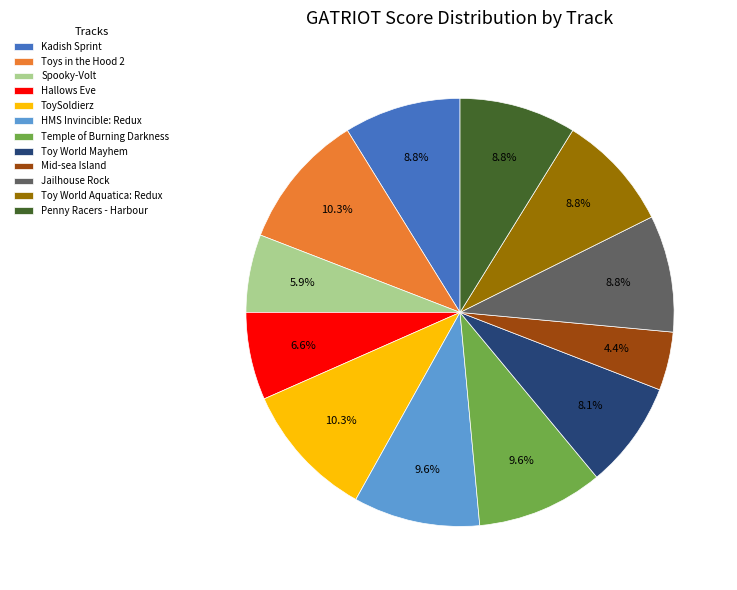

Count the number of slices in the pie.

12